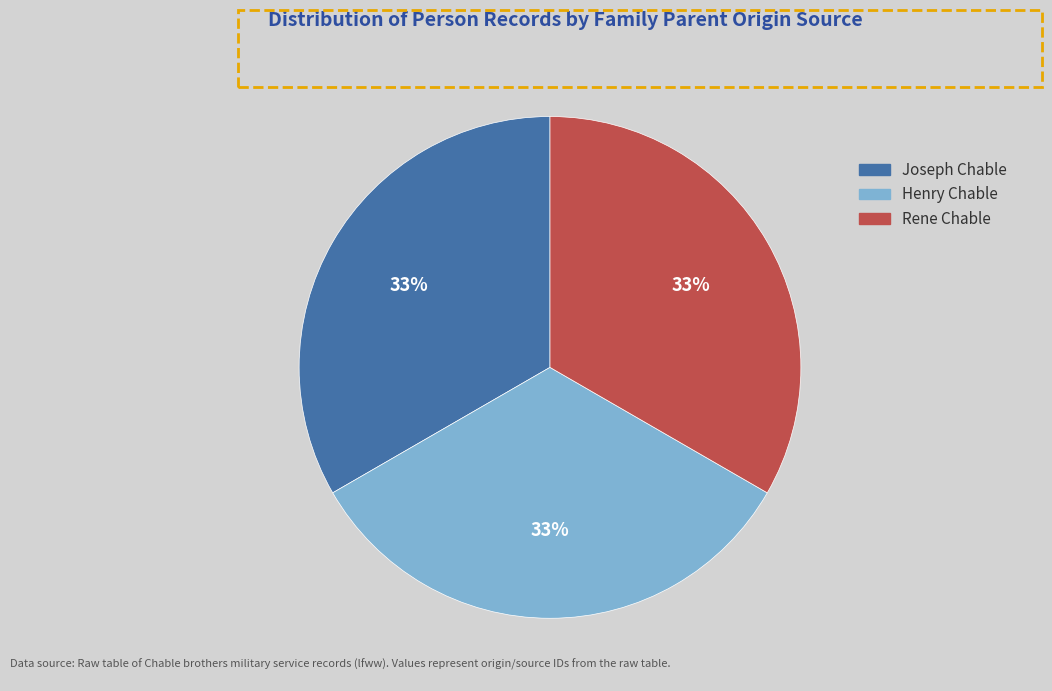

Does any single category account for the majority?

No